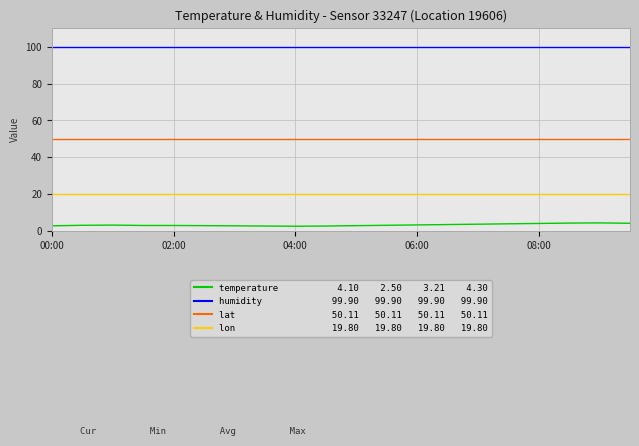

What is the greatest value displayed?

99.9